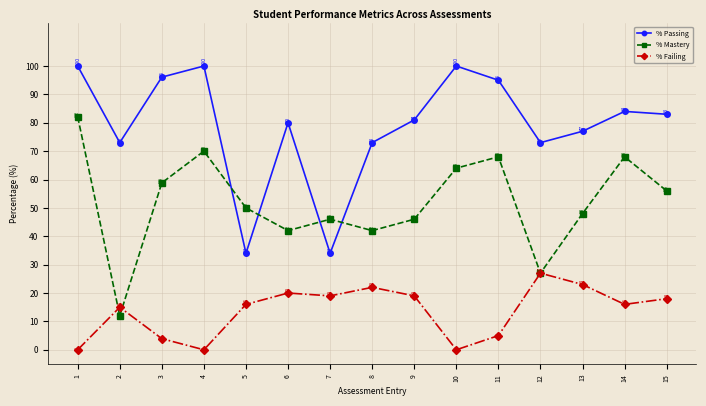

What is the sum of the % Passing values at 2 and 1?

173.0